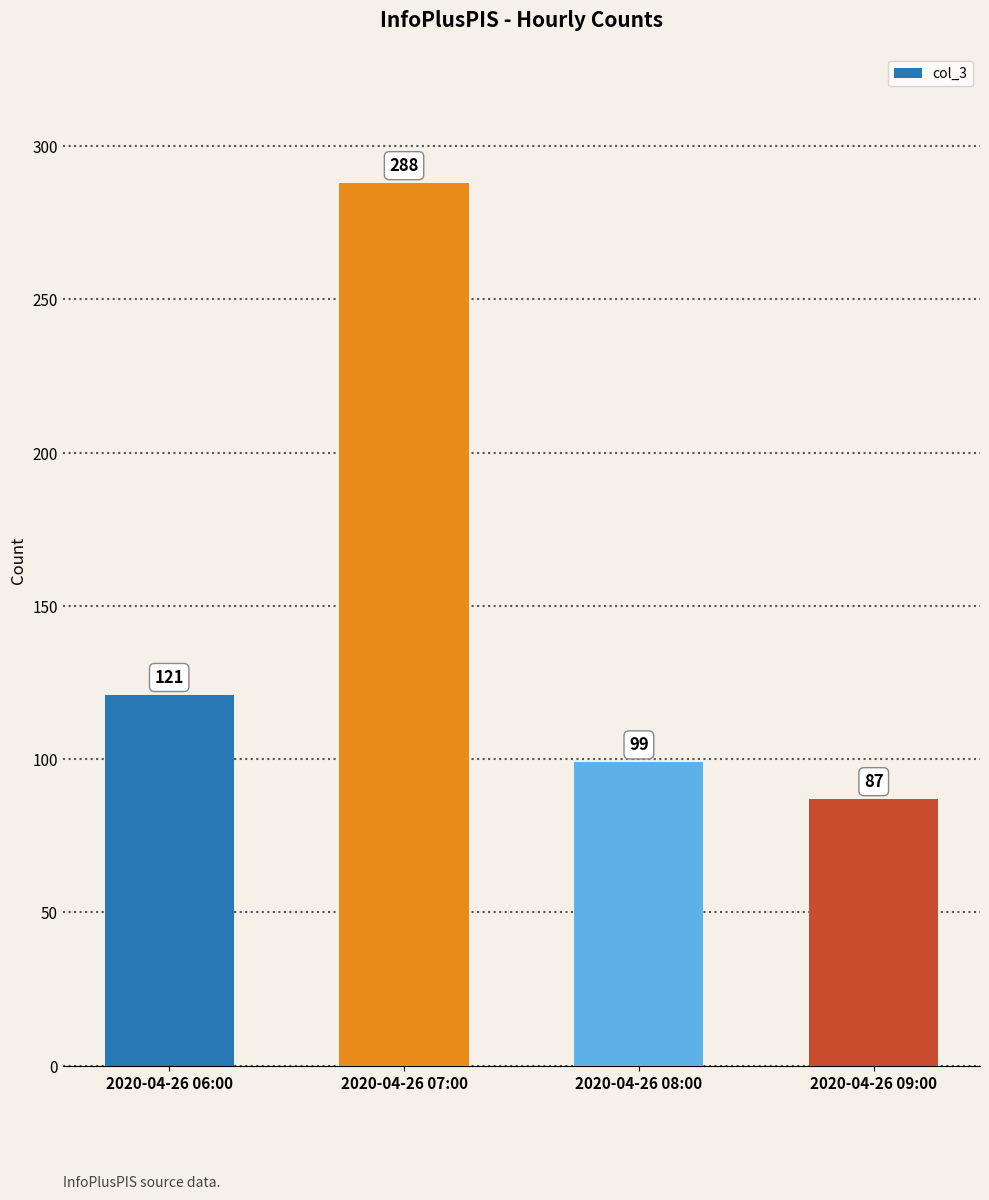

The chart shows a value of 395 at 2020-04-26 07:00. True or false?

False